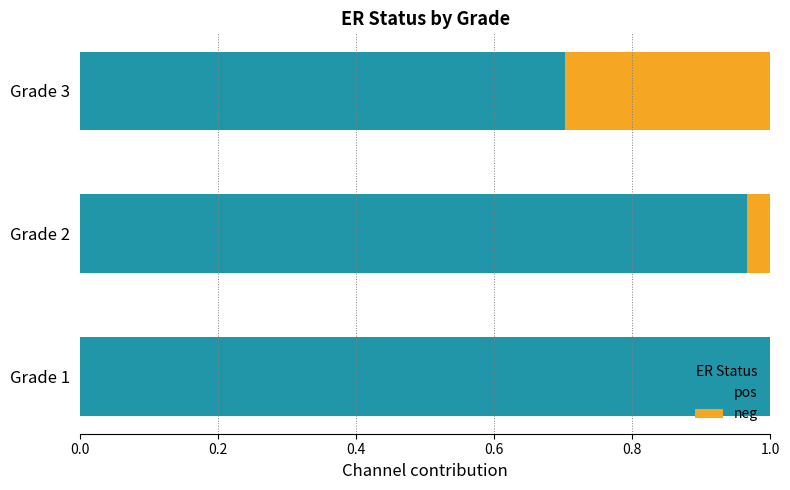

What is the sum of all pos values?

2.7